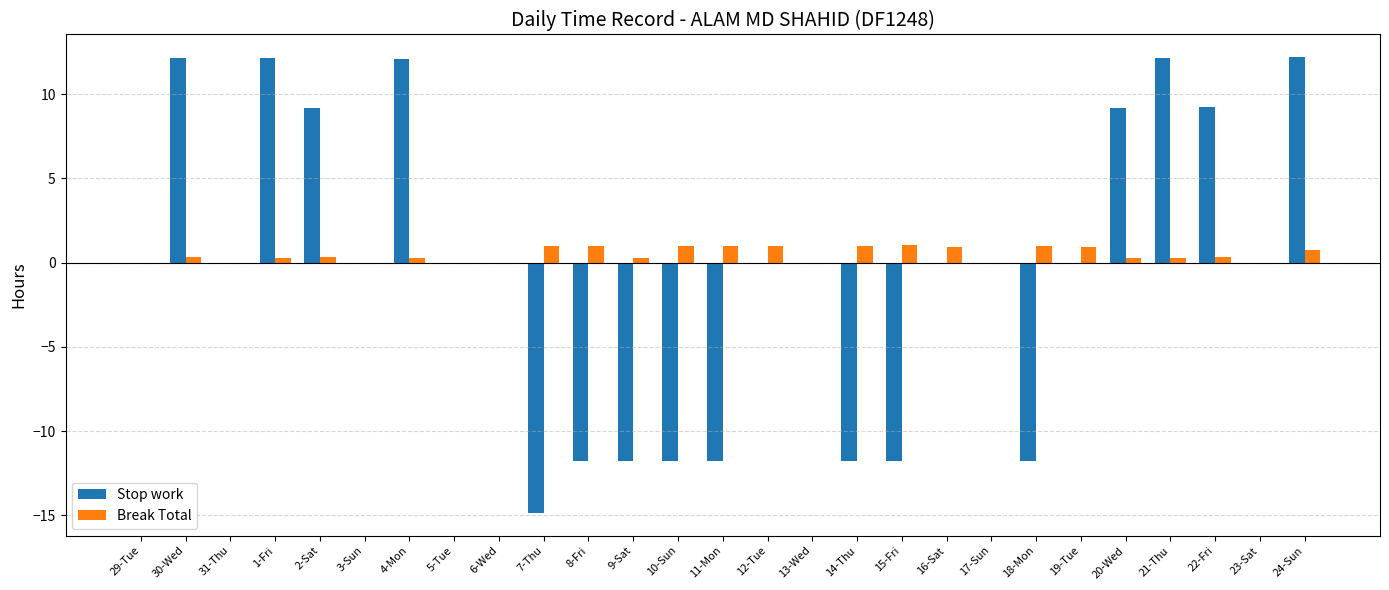

Is the value of Stop work at 21-Thu greater than the value of Break Total at 13-Wed?

Yes